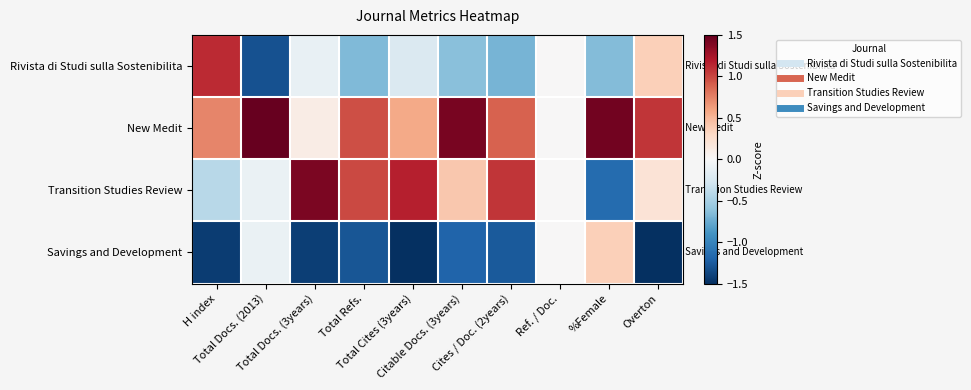

Which has a higher value, Cites / Doc. (2years) or Ref. / Doc.?

Ref. / Doc.